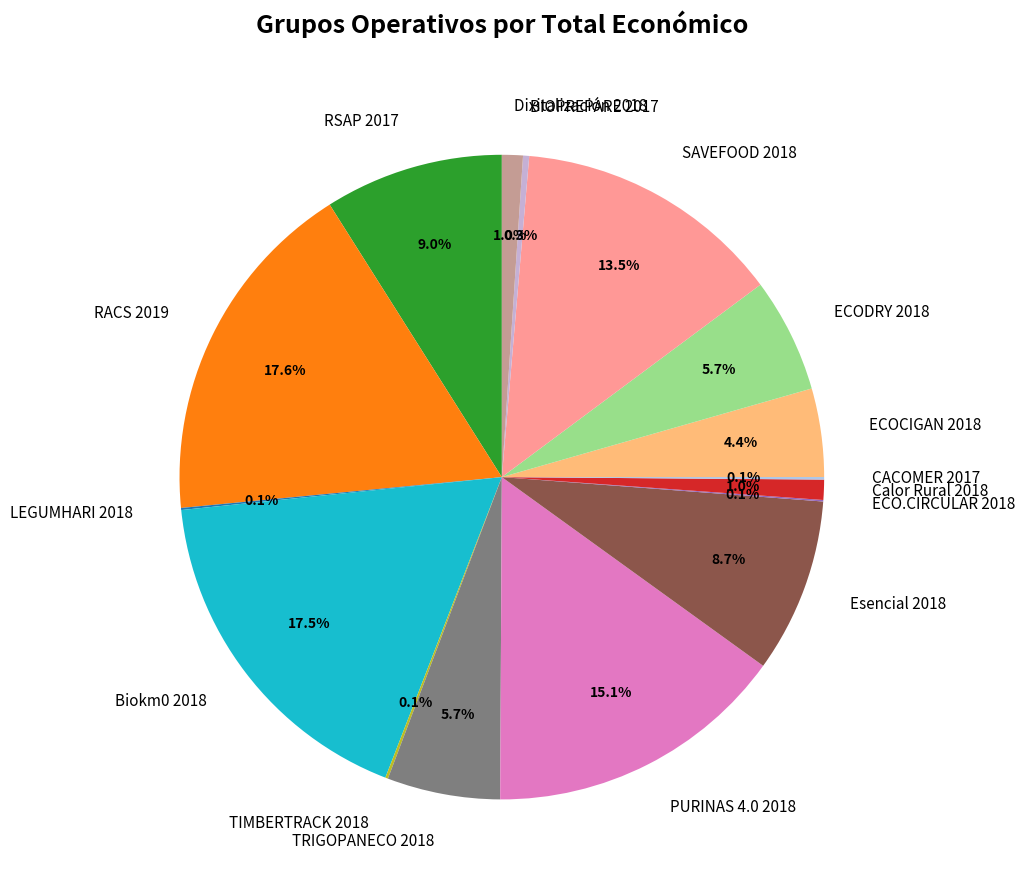

What is the ratio of the value at PURINAS 4.0 2018 to the value at Biokm0 2018?

0.9